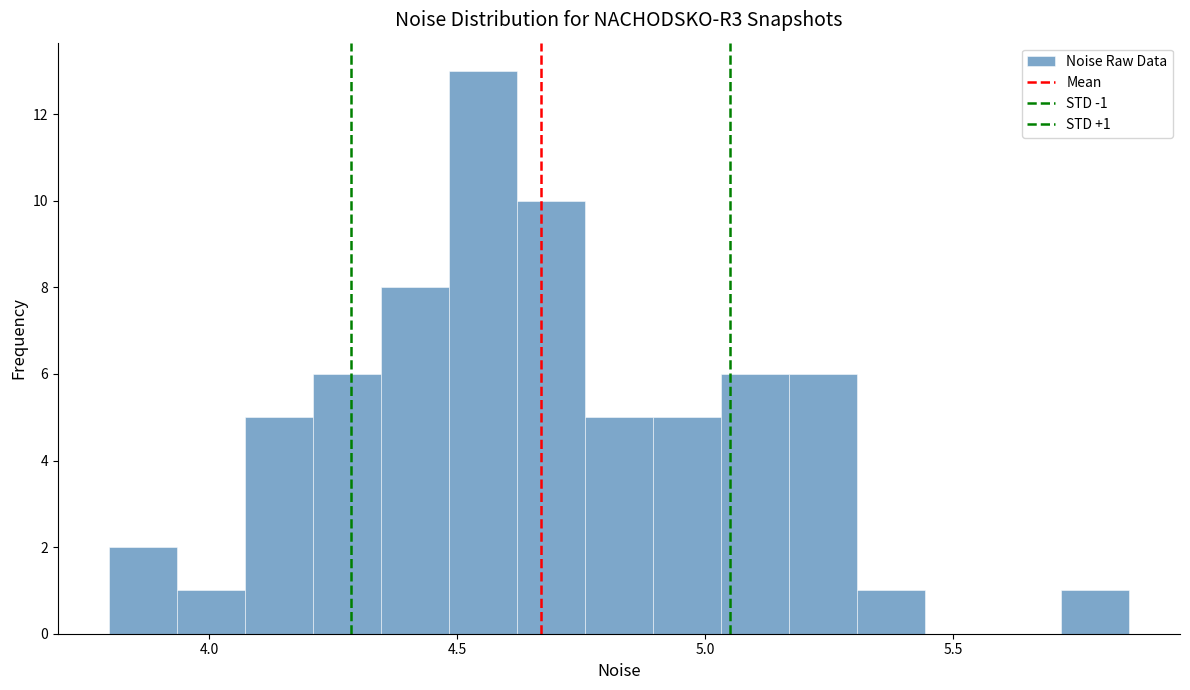

Read against the x-axis, roughly where is the centre of the tallest bar?

4.55